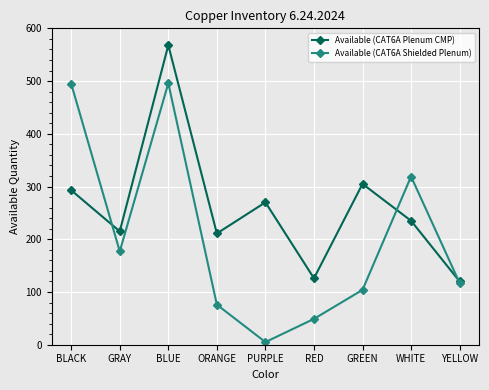

Is the value of Available (CAT6A Shielded Plenum) at ORANGE greater than the value of Available (CAT6A Plenum CMP) at GRAY?

No